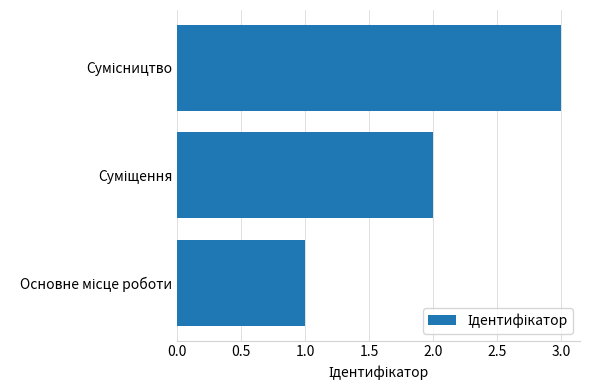

What is the maximum value shown in the chart?

3